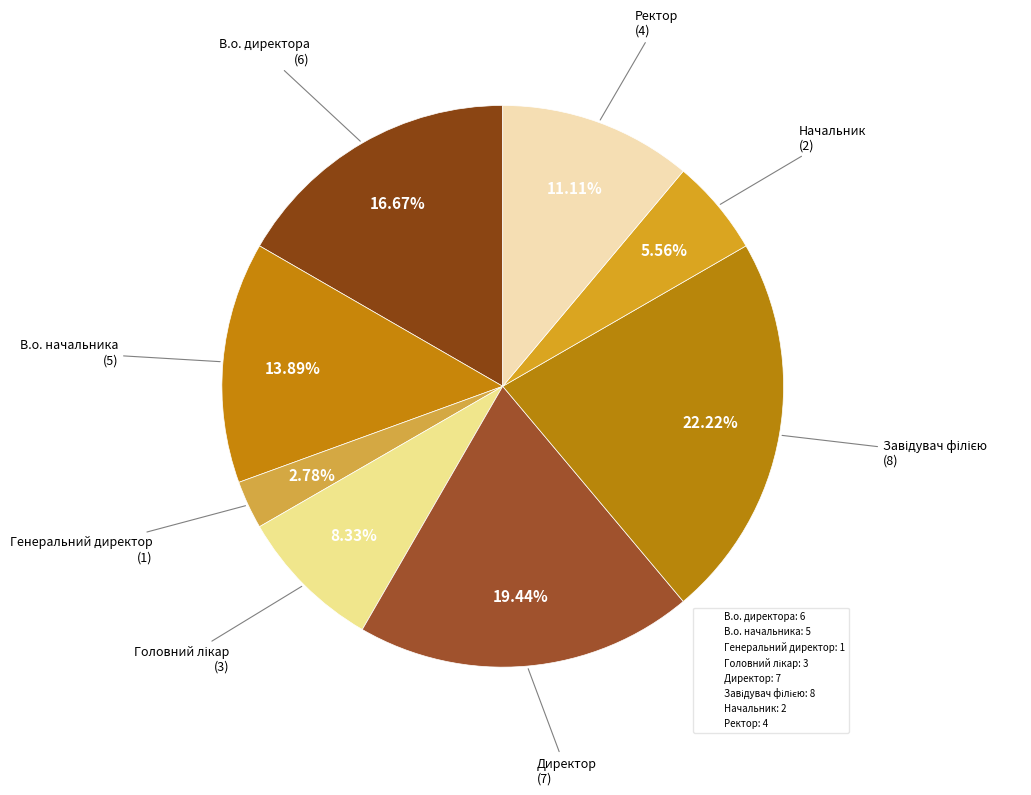

Is there a majority slice in this chart?

No